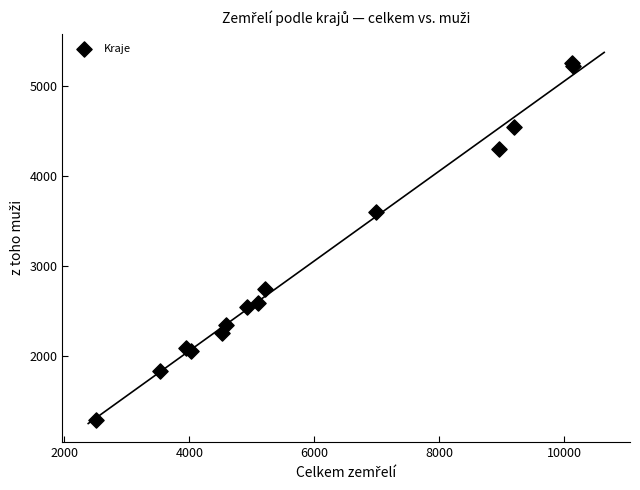

What Y value in the scatter plot is closest to 3274?

3595